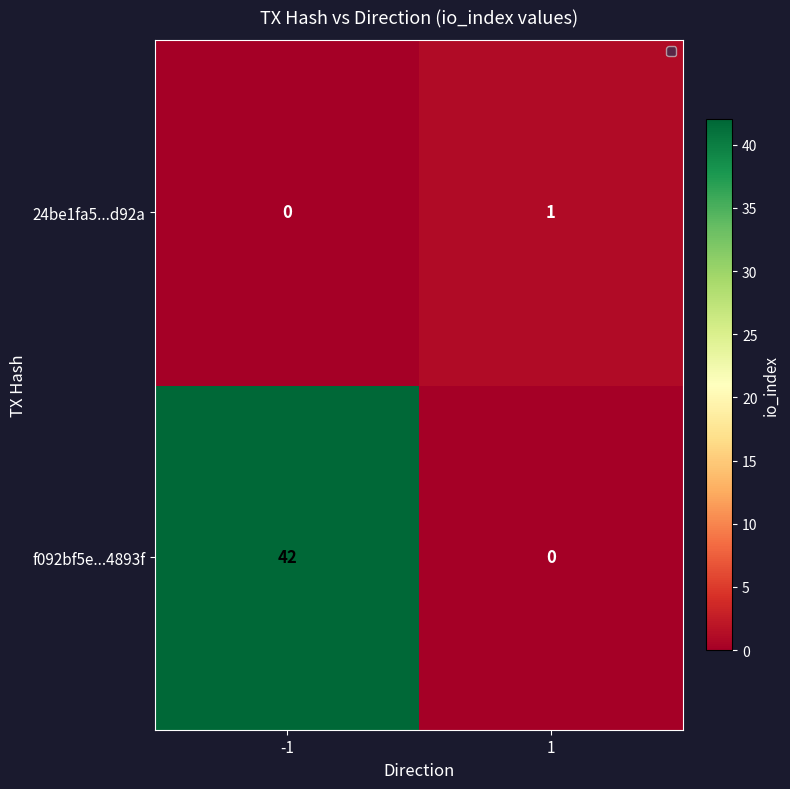

At which category is the sum across all series the highest?

-1